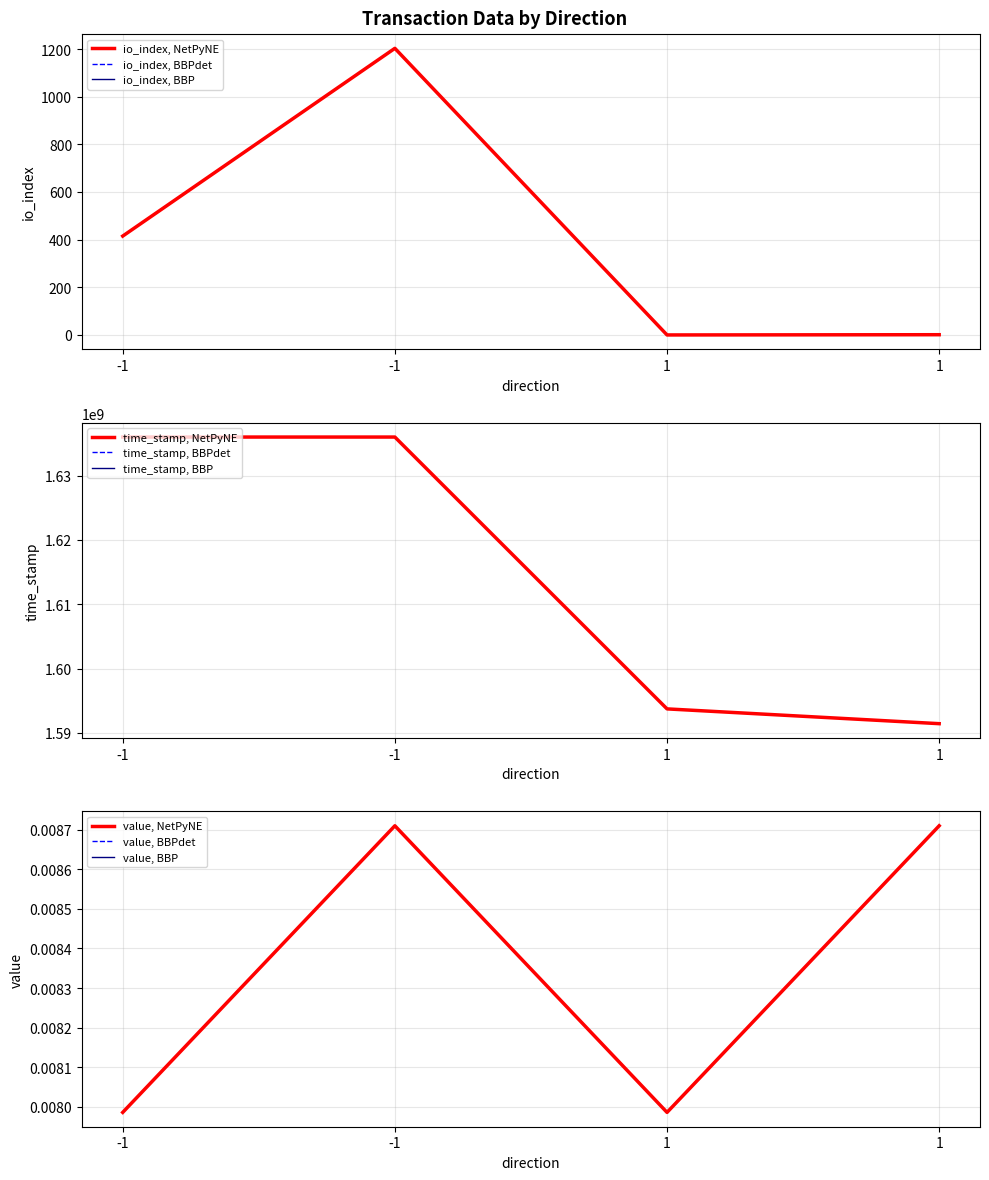

Which category has the highest value across all series?

-1